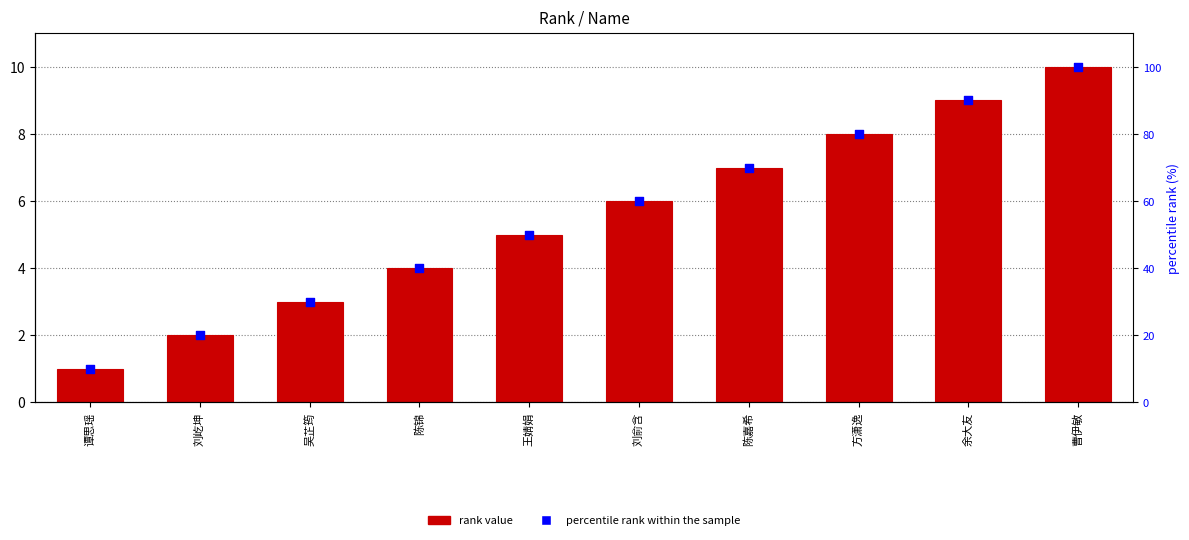

Is the value of percentile rank within the sample at 刘屹坤 greater than the value of rank at 陈嘉希?

Yes